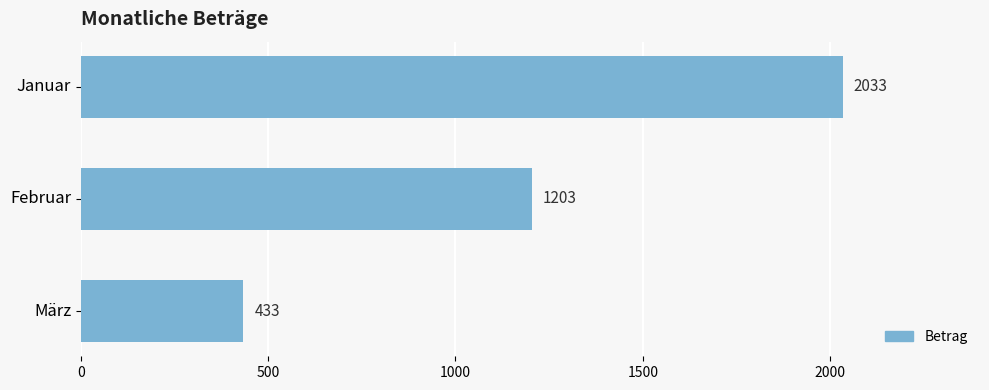

Rank the categories by value from highest to lowest.

Januar, Februar, März